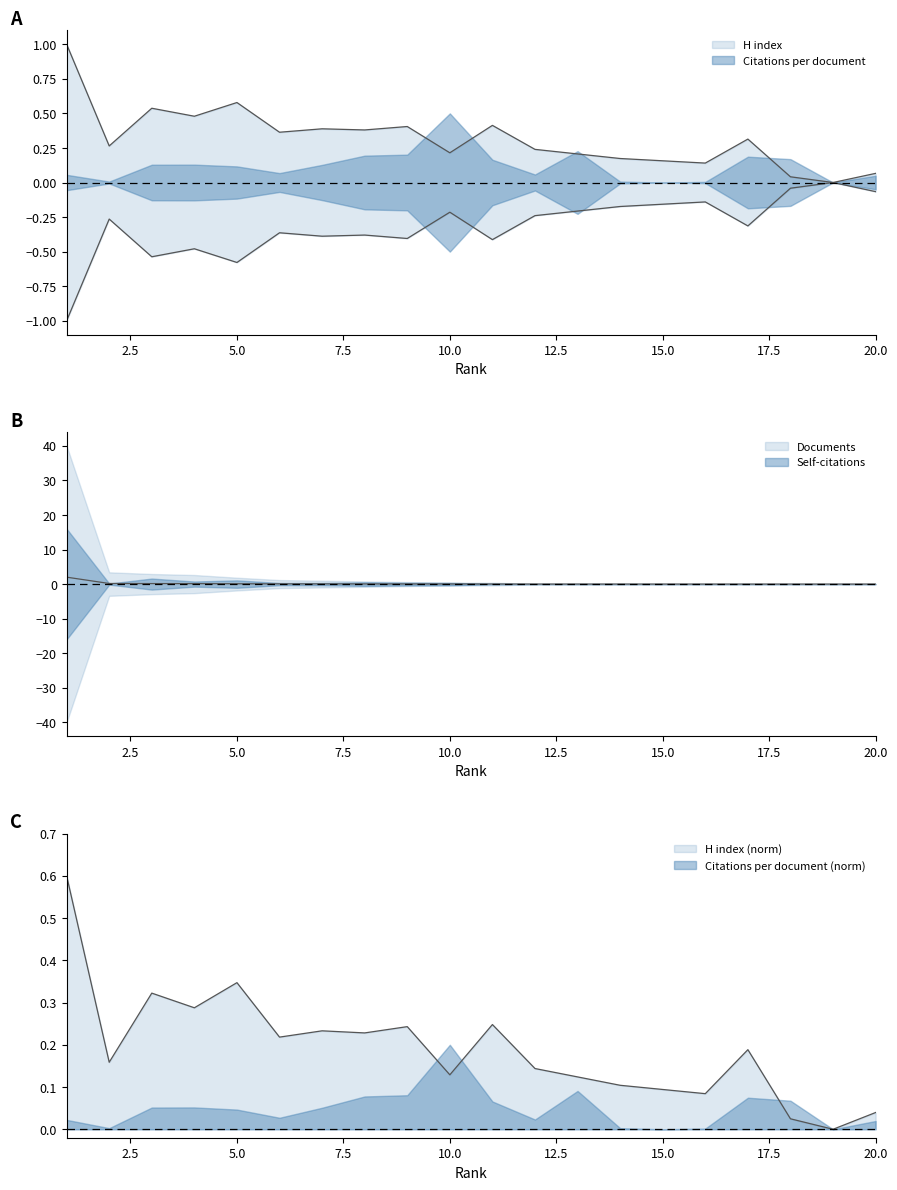

How many interior local peaks does the H index series have?

6